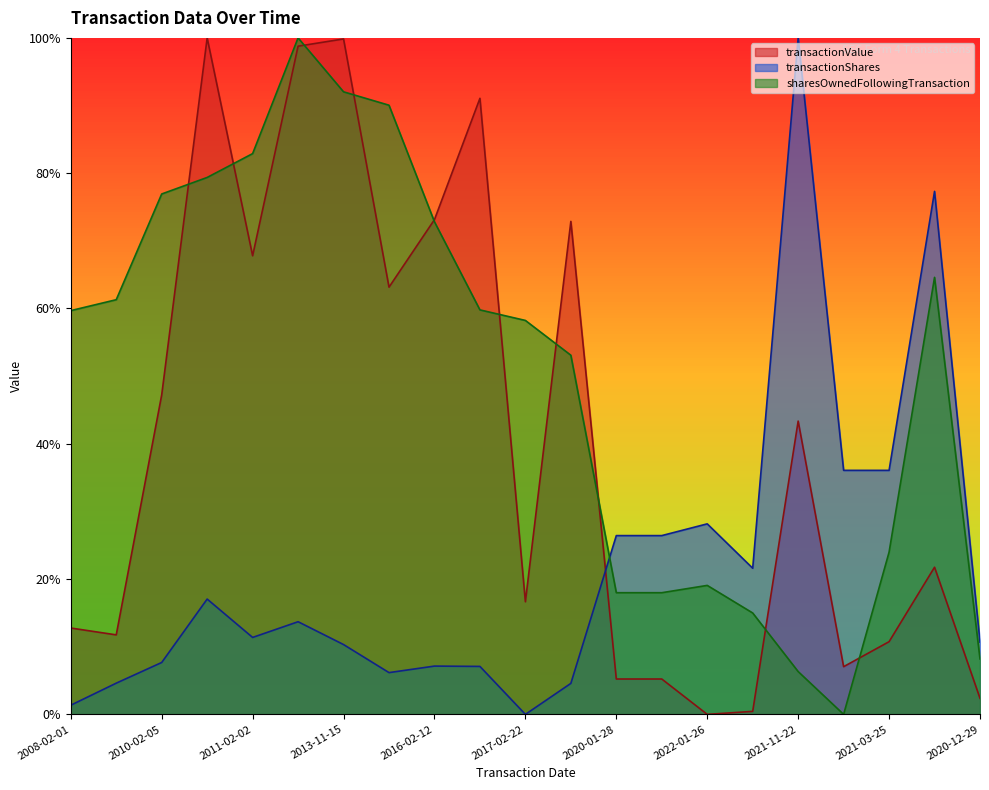

How many times do sharesOwnedFollowingTransaction and transactionValue cross each other?

10